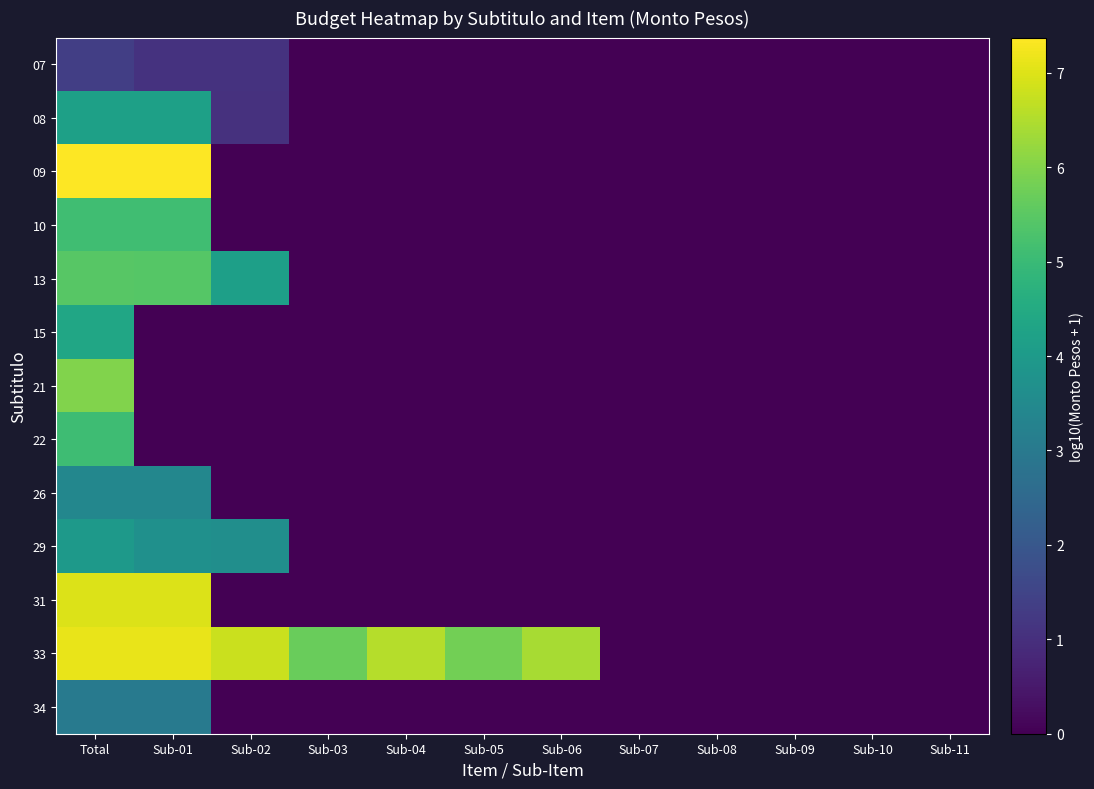

Rank the categories by 10 value from lowest to highest.

Sub-02, Sub-03, Sub-04, Sub-05, Sub-06, Sub-07, Sub-08, Sub-09, Sub-10, Sub-11, Total, Sub-01